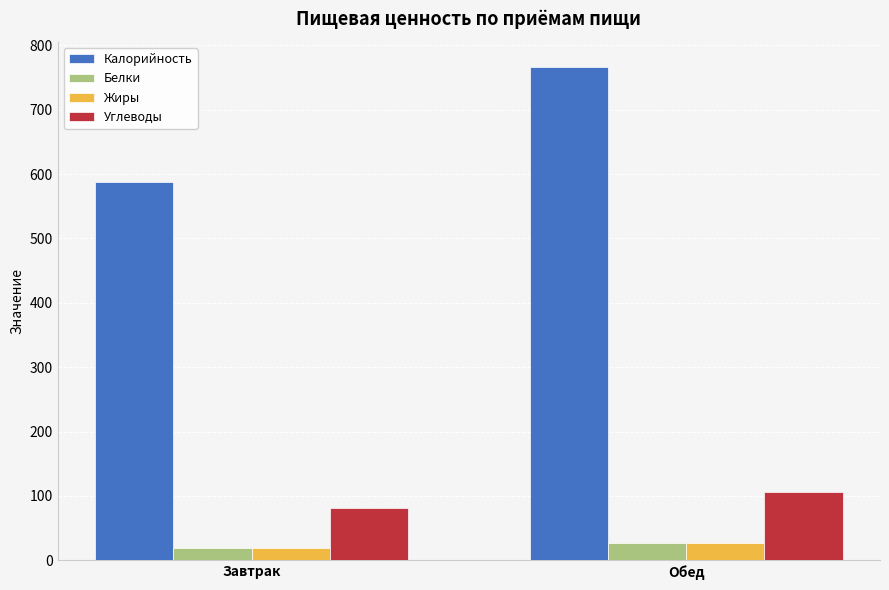

Which series has the largest total across all categories?

Калорийность